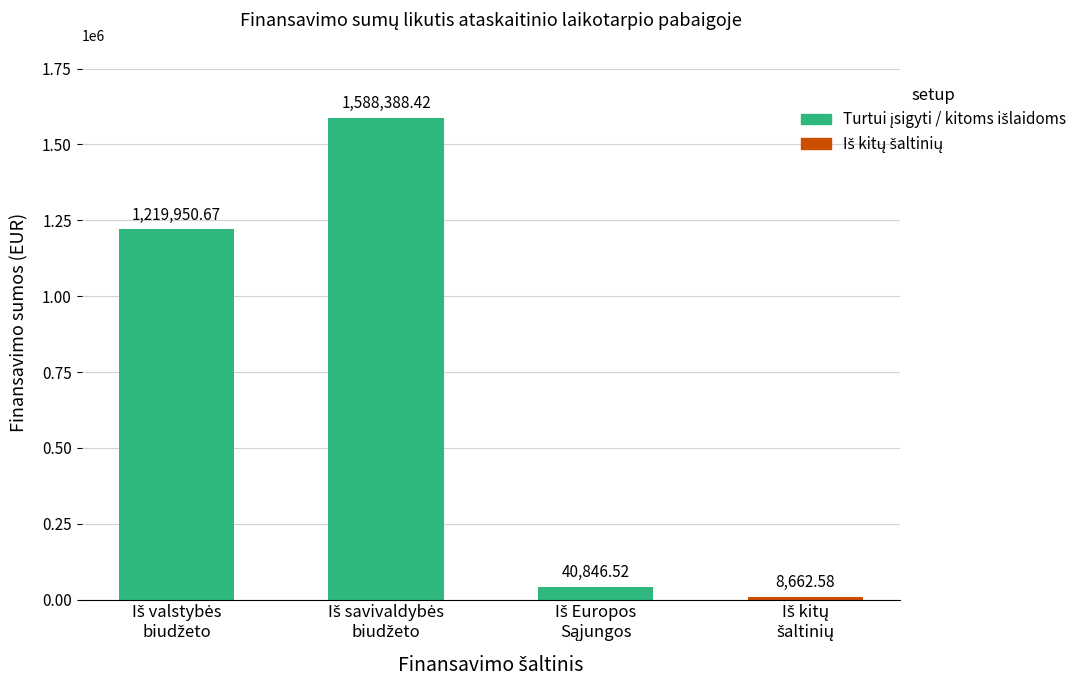

What is the difference between the maximum and minimum values?

1579725.8